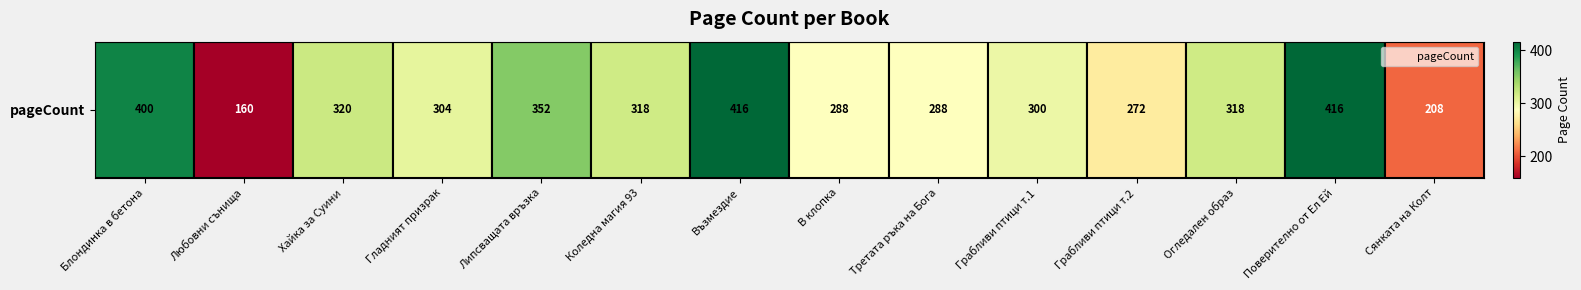

What is the sum of the values at Любовни сънища and Гладният призрак?

464